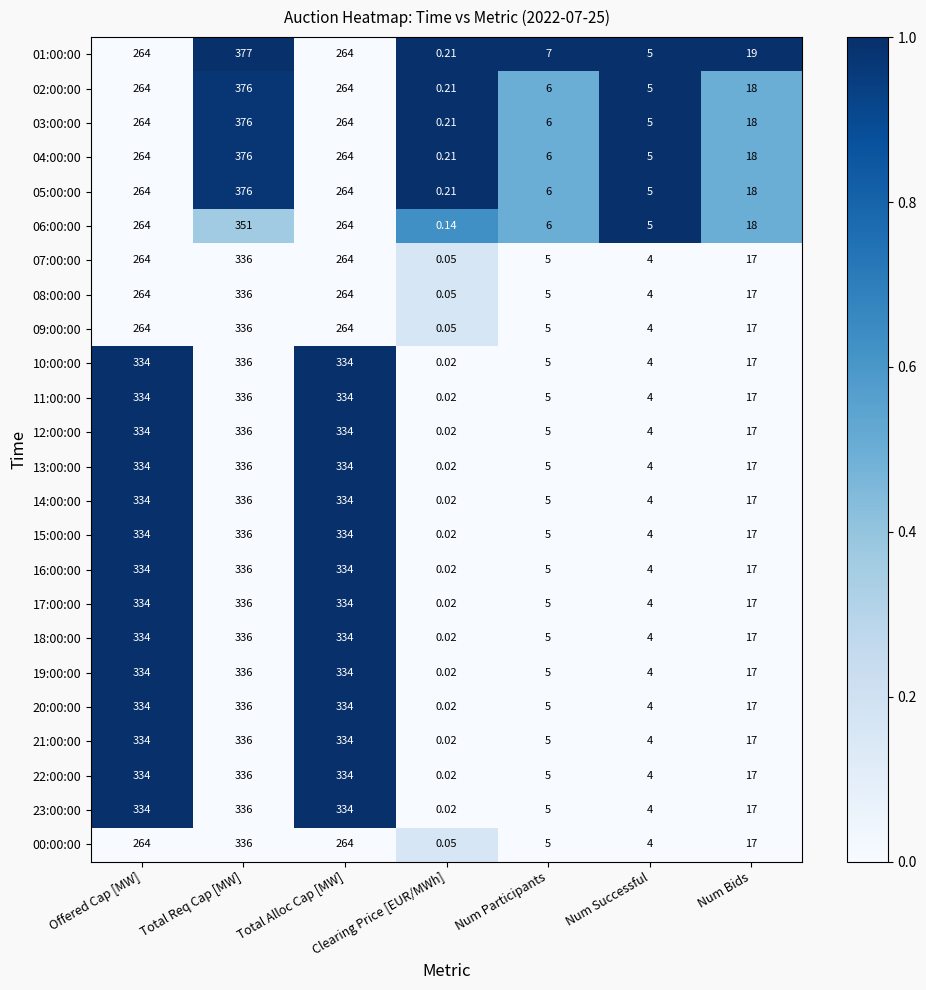

At which label is 19:00:00 closest to 168?

Num Bids